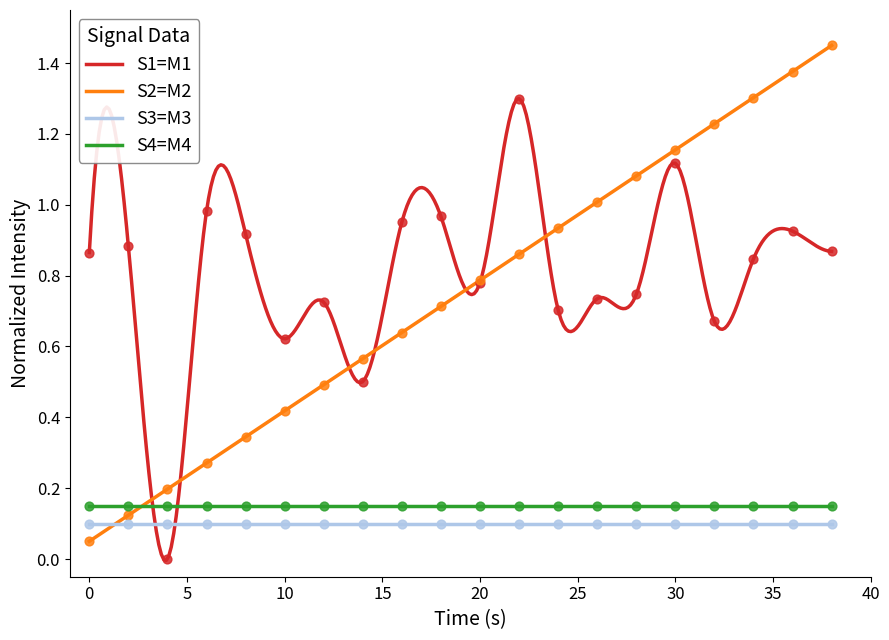

At how many categories does at least one series exceed 0?

20